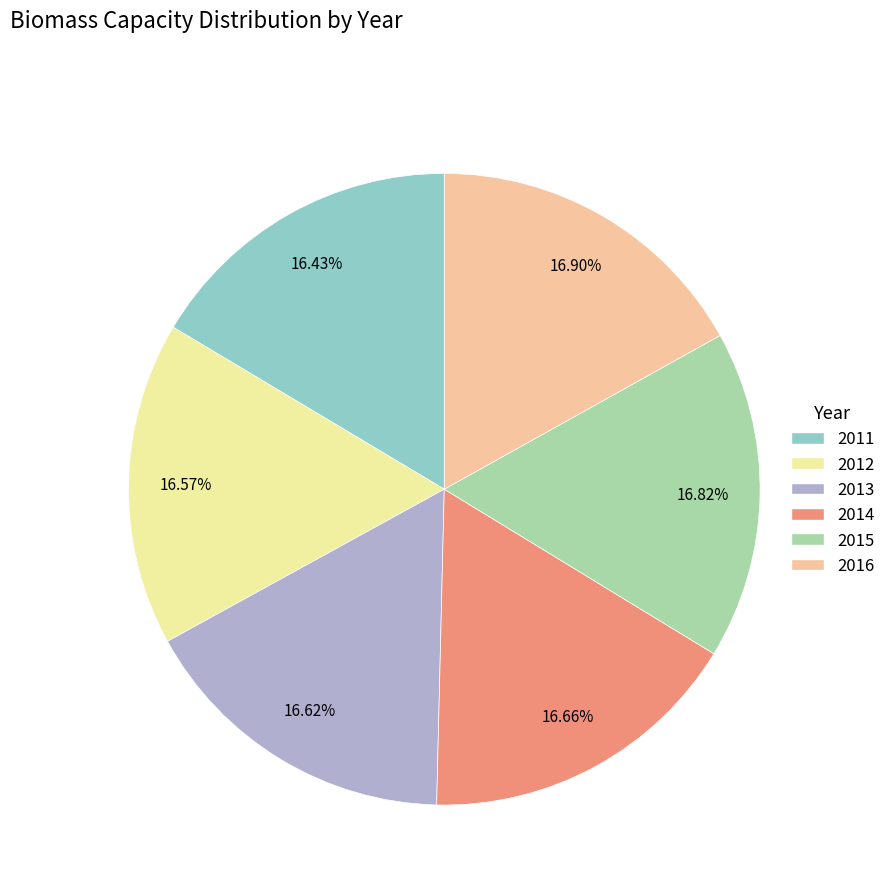

True or false: 2011 accounts for 27% of the total.

False